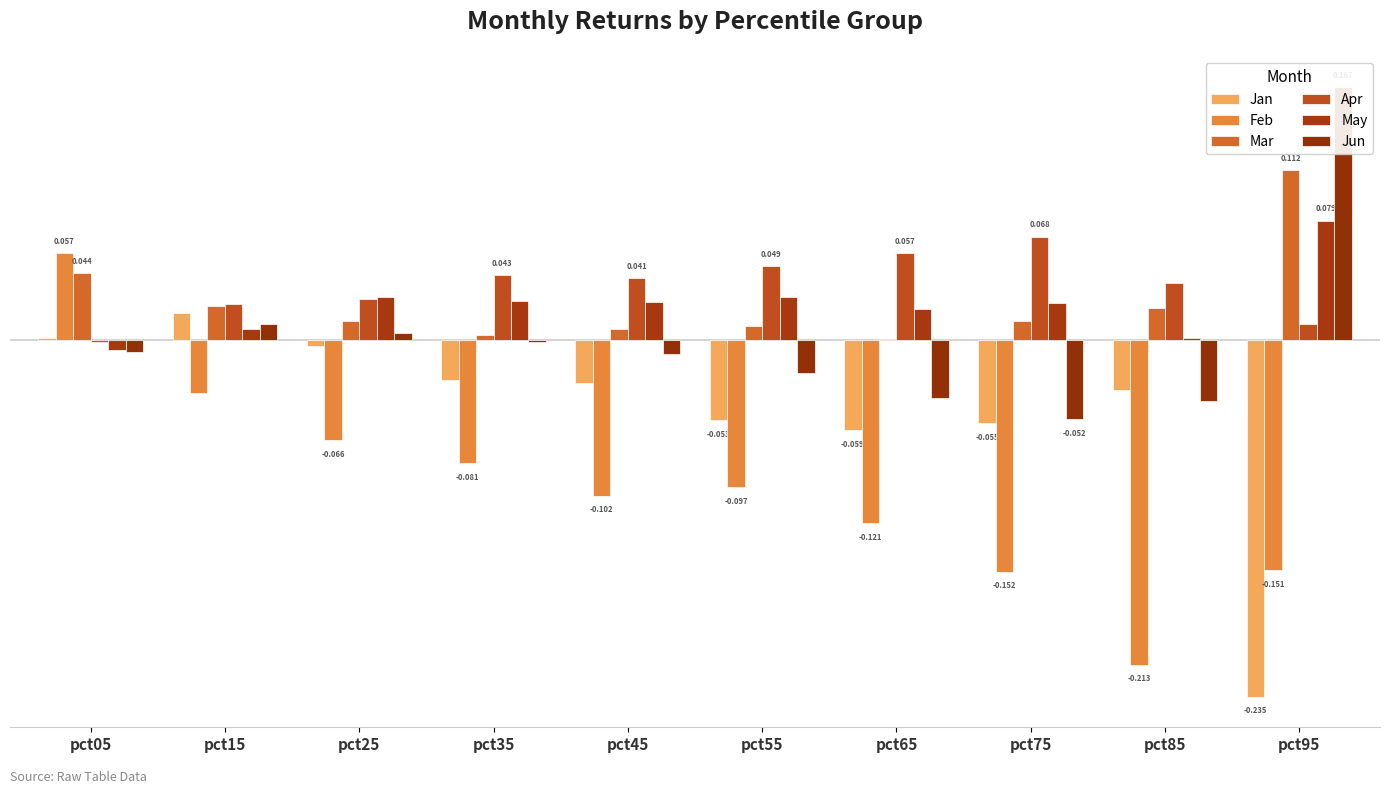

At which label does Feb first exceed 0?

pct05